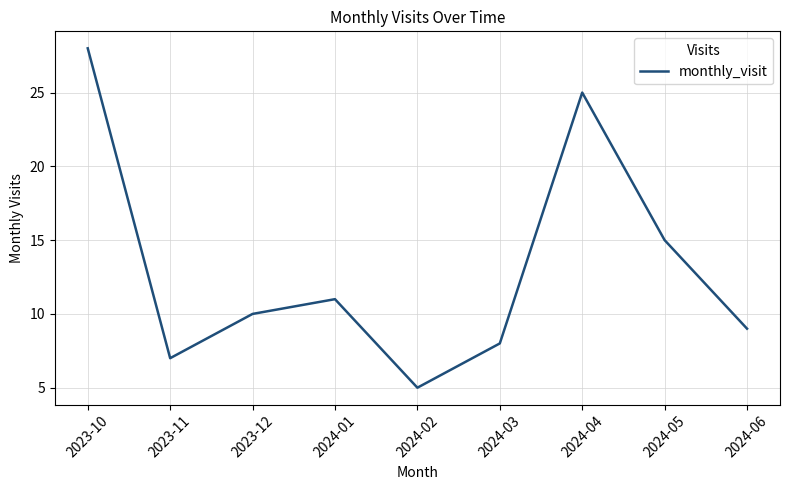

Where is the data nearest to the value 16?

2024-05